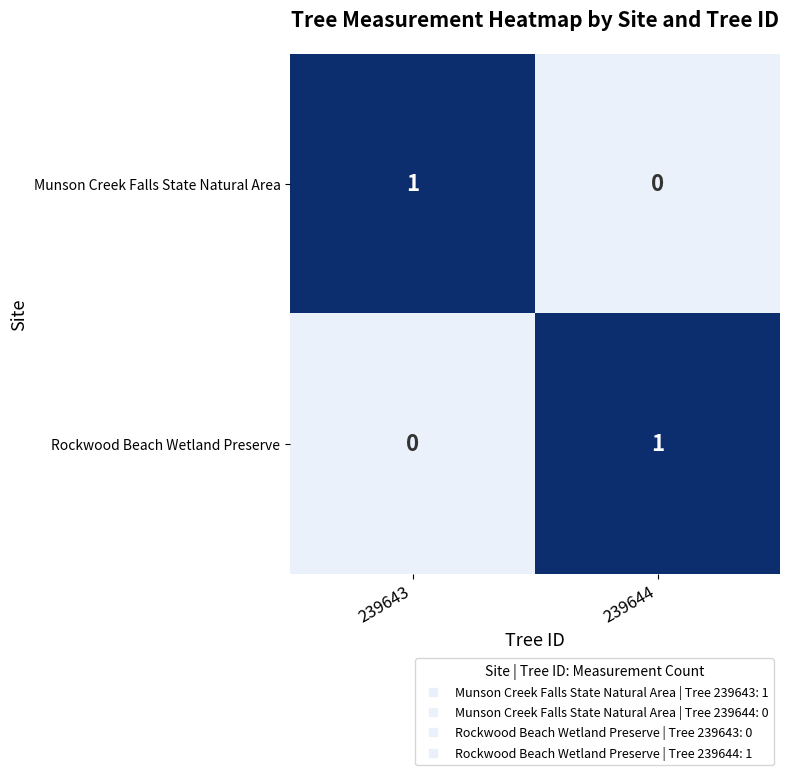

How many distinct data groups are displayed?

2